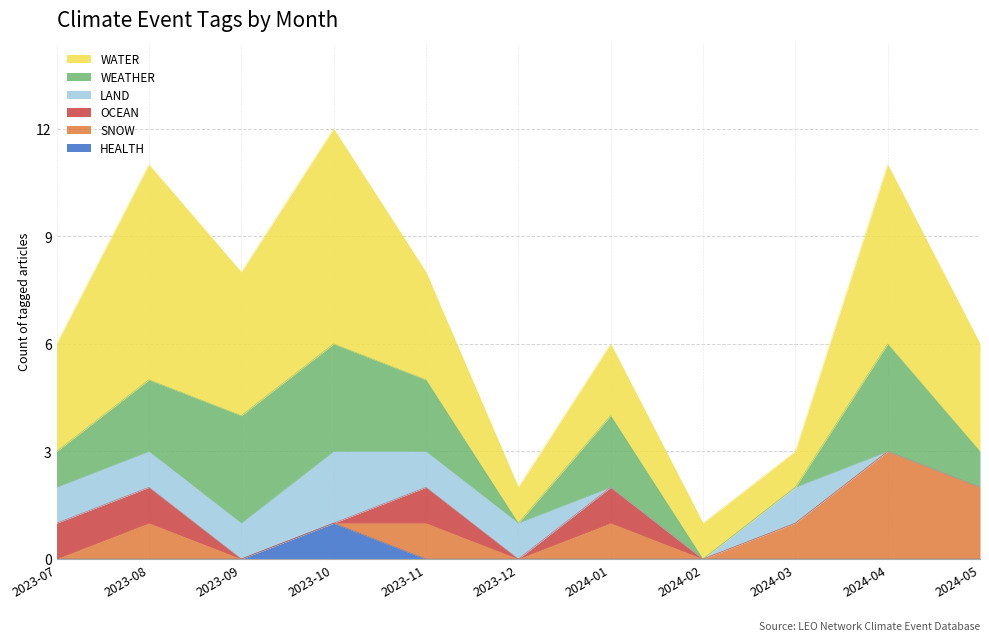

True or false: SNOW and WATER intersect in this chart.

False